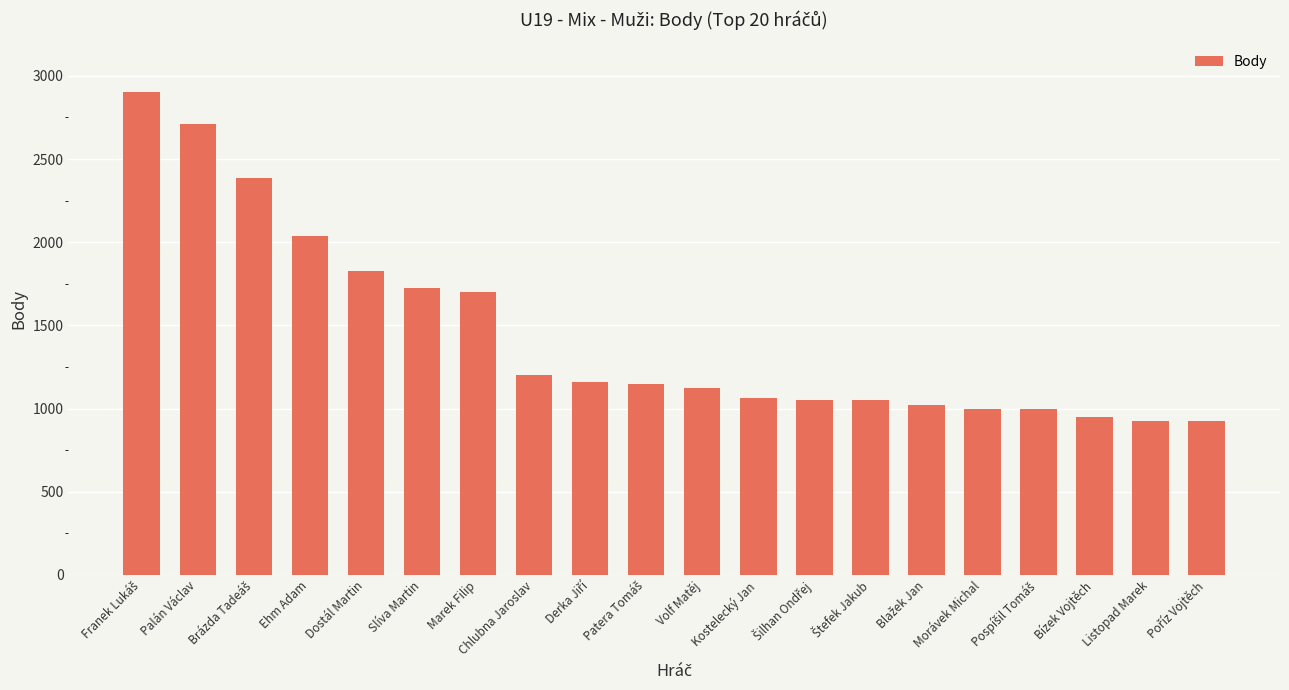

True or false: the data shows 1062 at Kostelecký Jan.

True